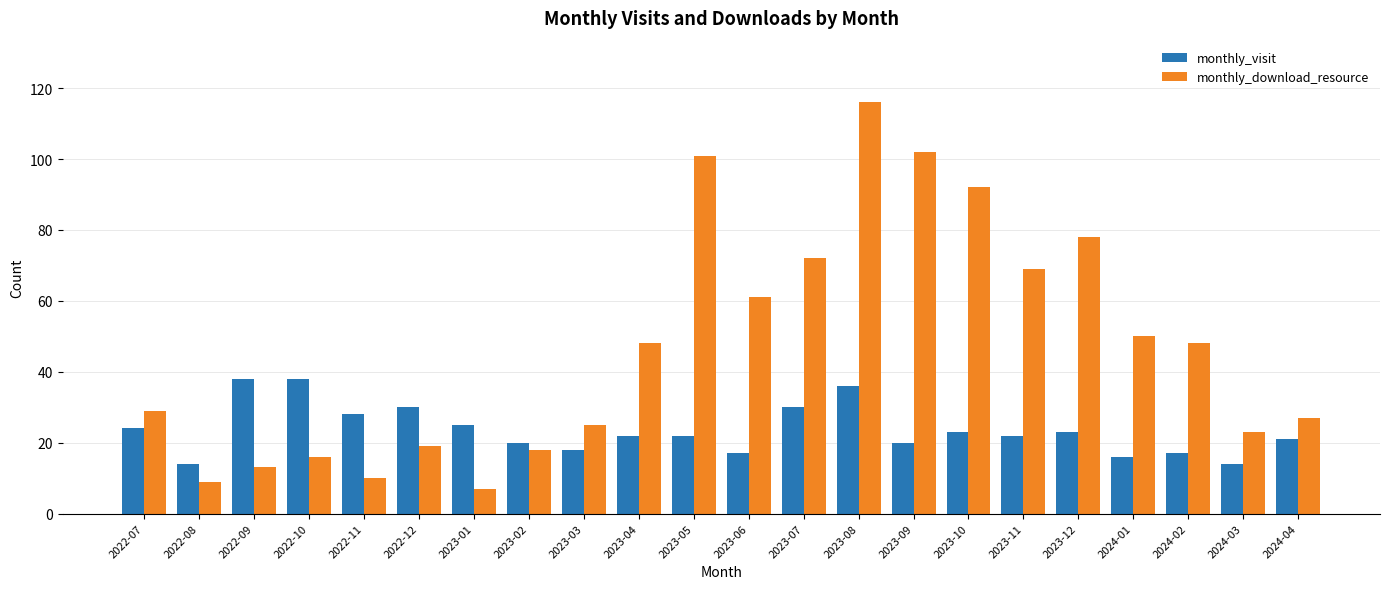

Are the bars horizontal?

No